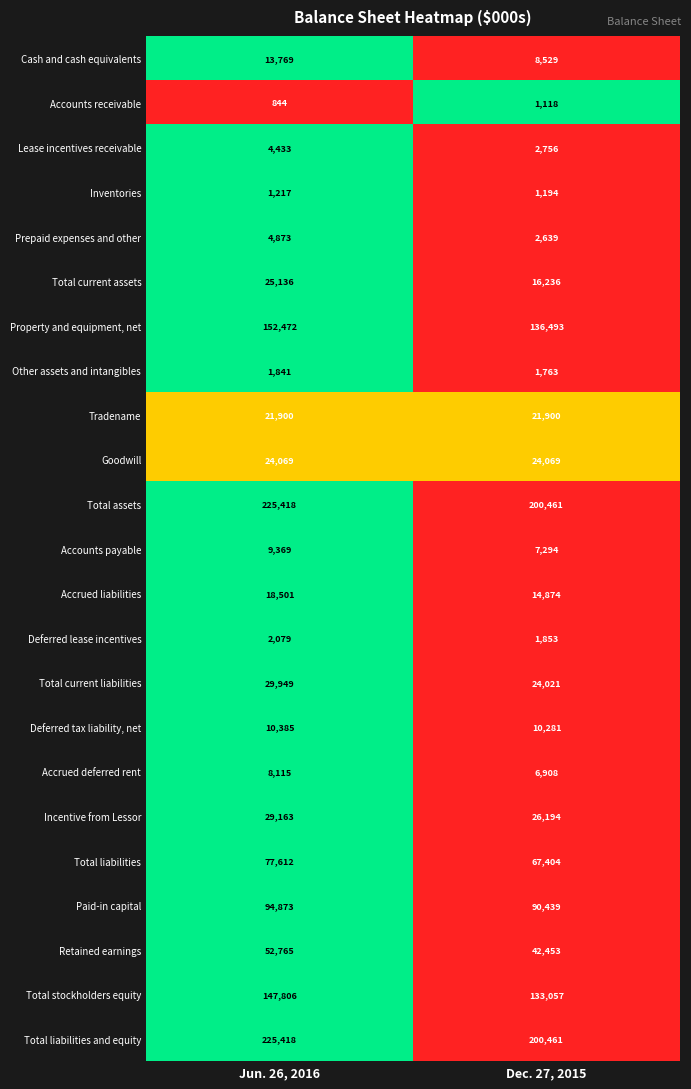

How many series are shown in this chart?

23